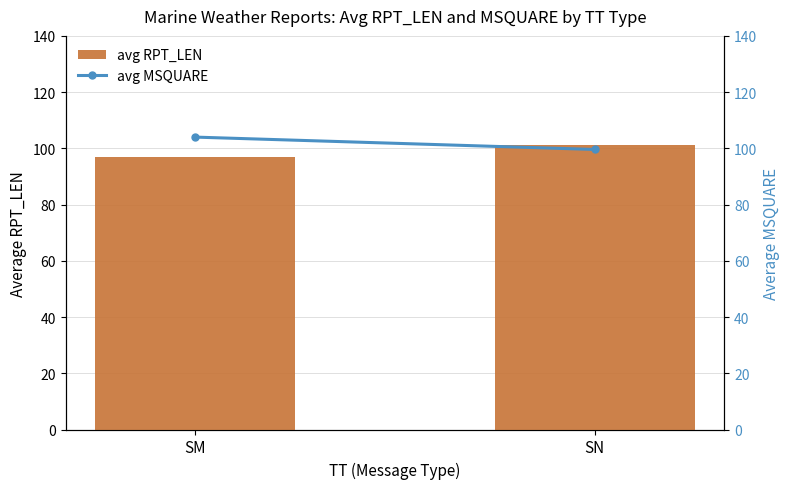

How many values in the avg MSQUARE series are below 104?

1